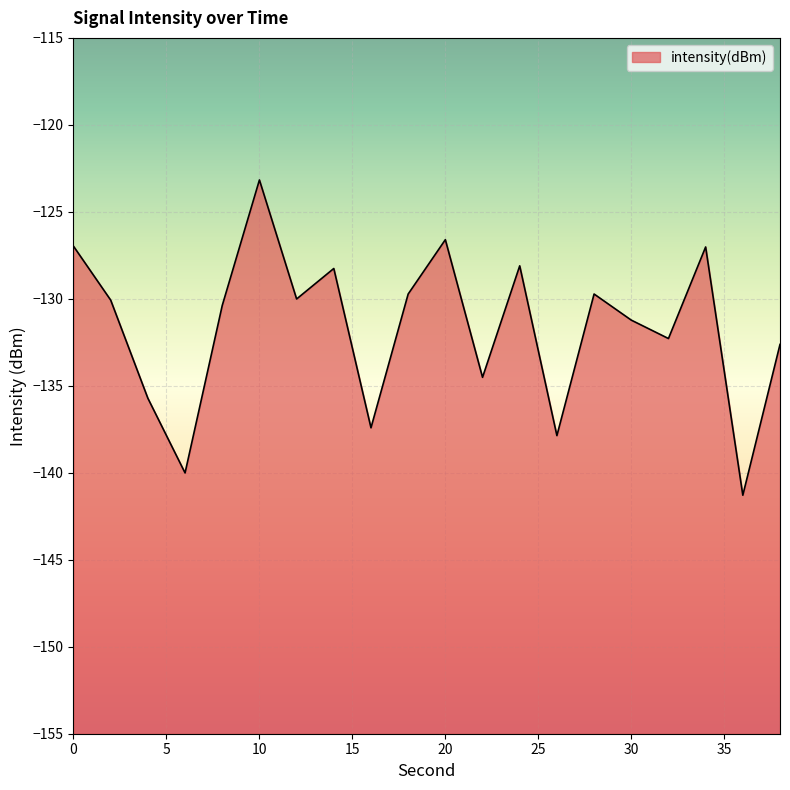

Between 6 and 2, which is larger?

2